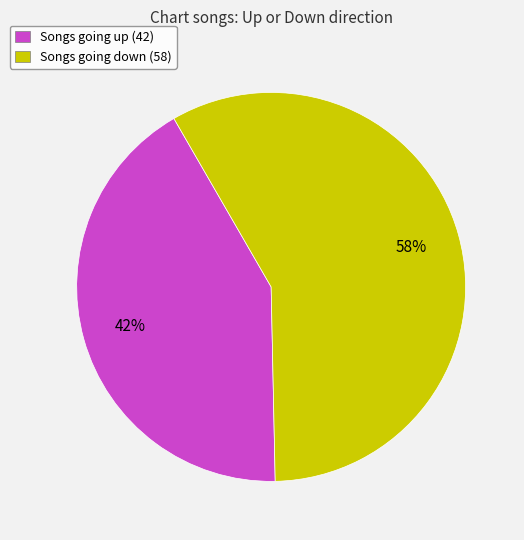

Is the sum of Songs going down (58) and Songs going up (42) greater than half?

Yes